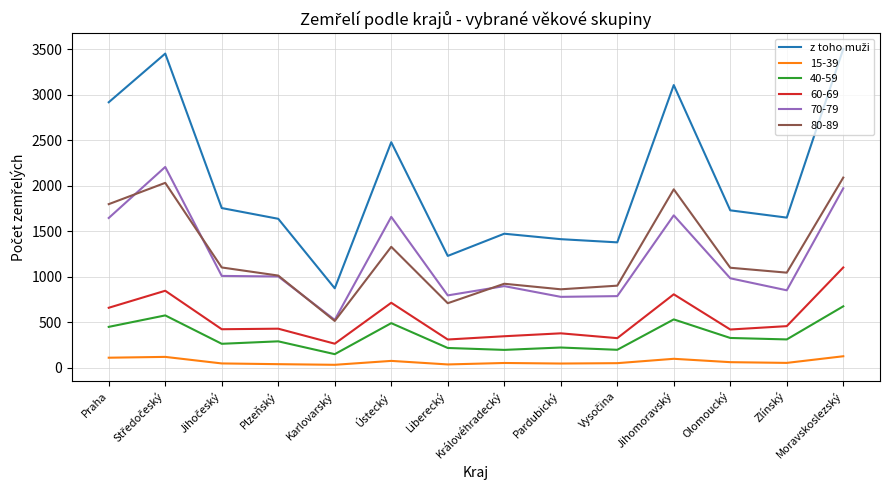

What is the spread (max minus min) of values at Jihomoravský?

3009